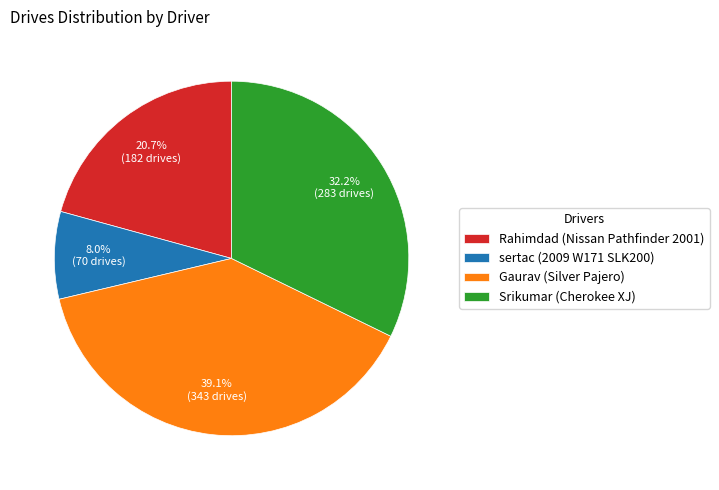

What percentage do Rahimdad (Nissan Pathfinder 2001) and sertac (2009 W171 SLK200) together represent?

28.7%